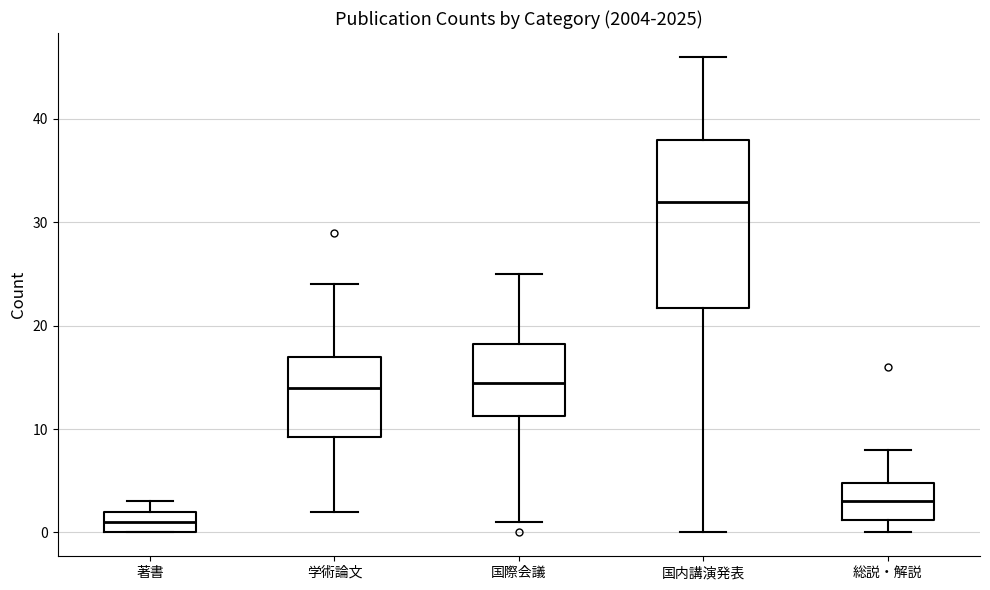

Which box is the tallest, from its lower edge to its upper edge?

国内講演発表